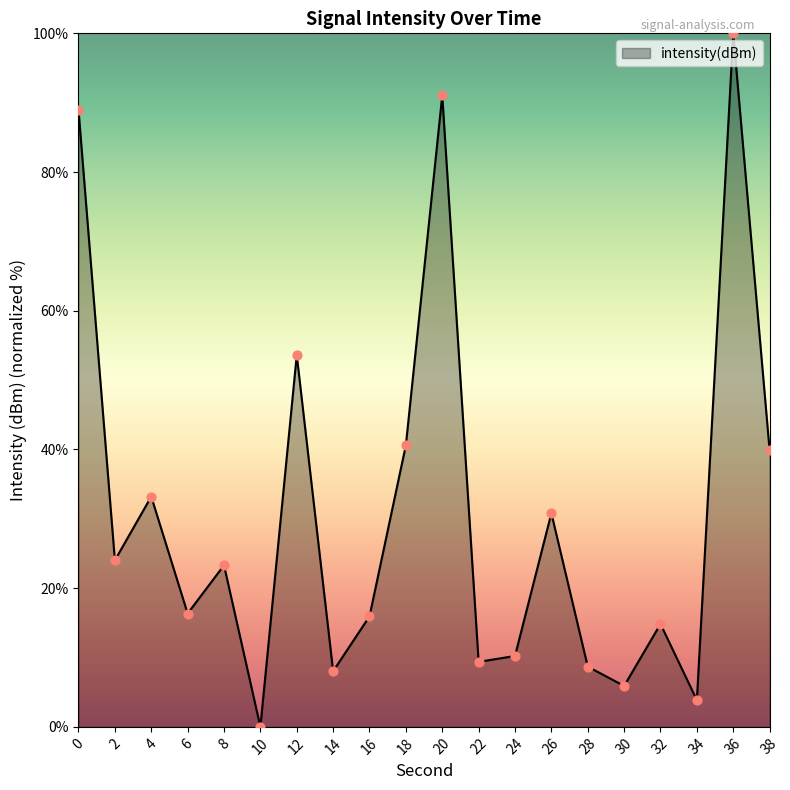

Between 24 and 8, which is larger?

8